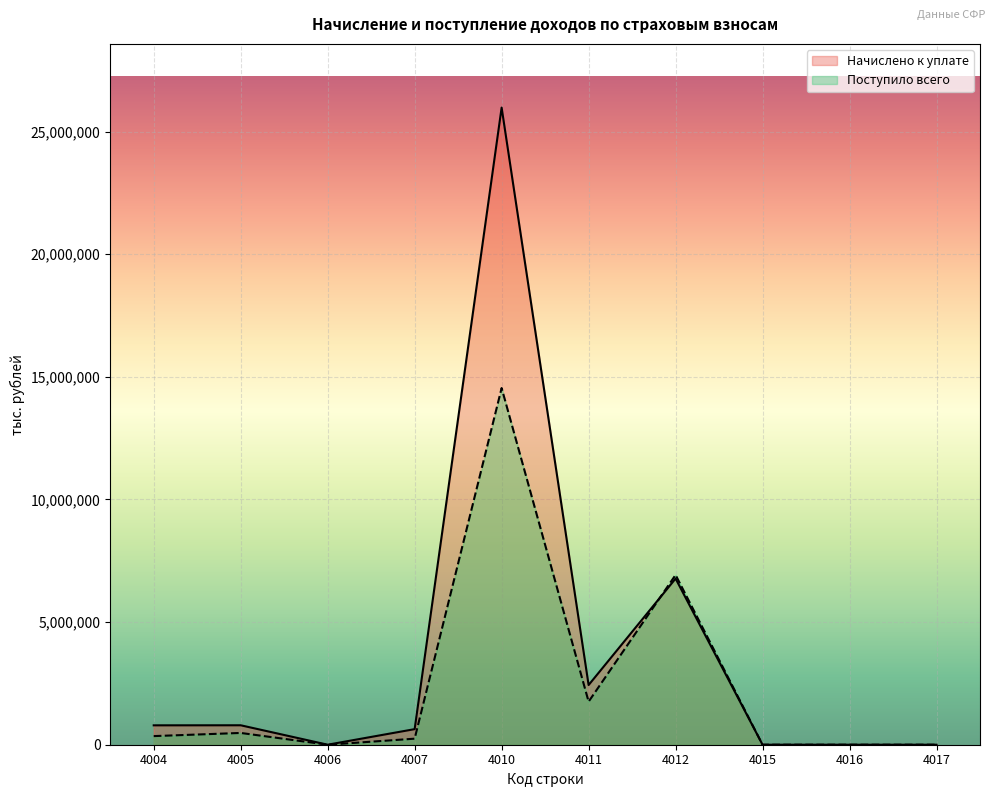

How many interior local valleys does the Начислено к уплате series have?

2